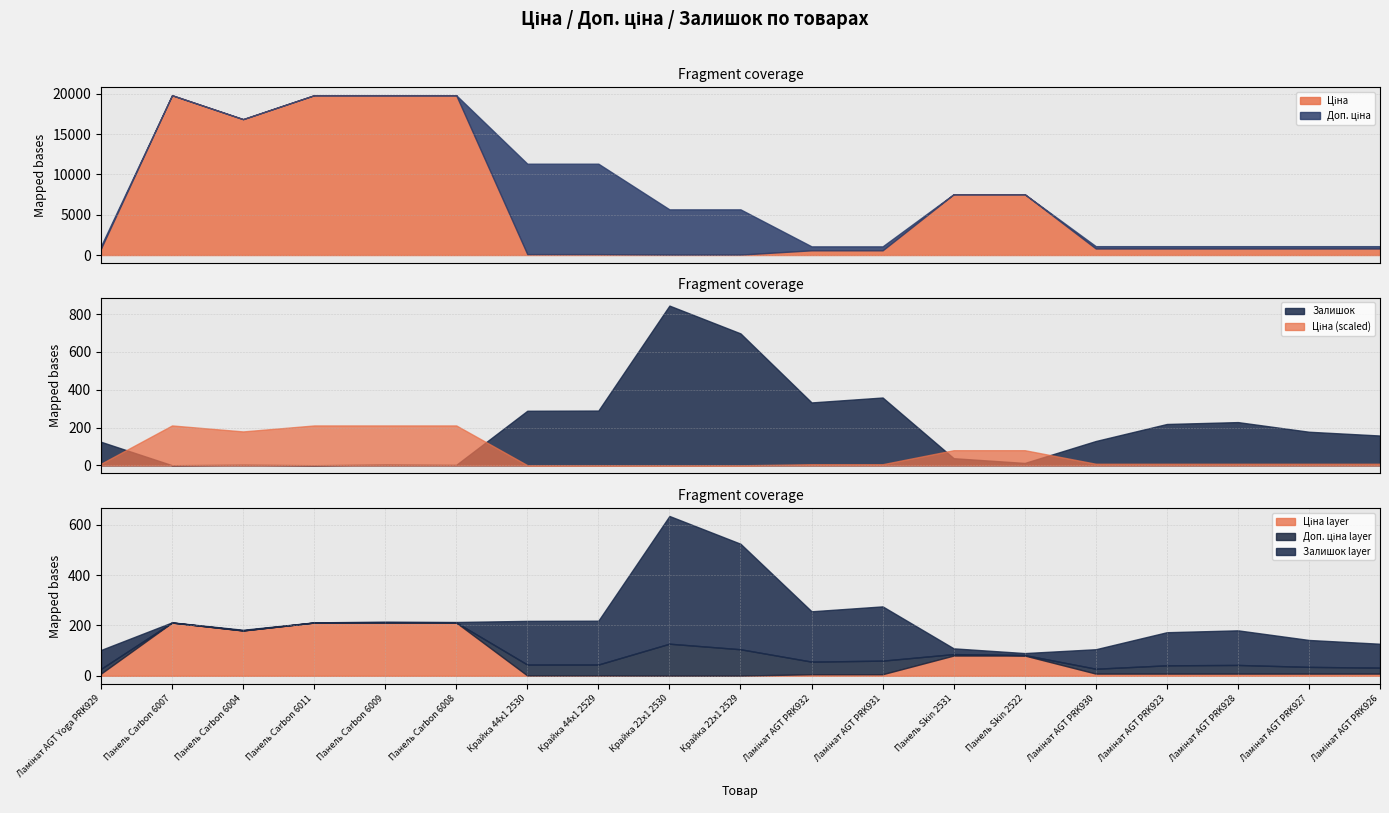

Rank the series by their maximum value, from highest to lowest.

Ціна, Доп. ціна, Залишок